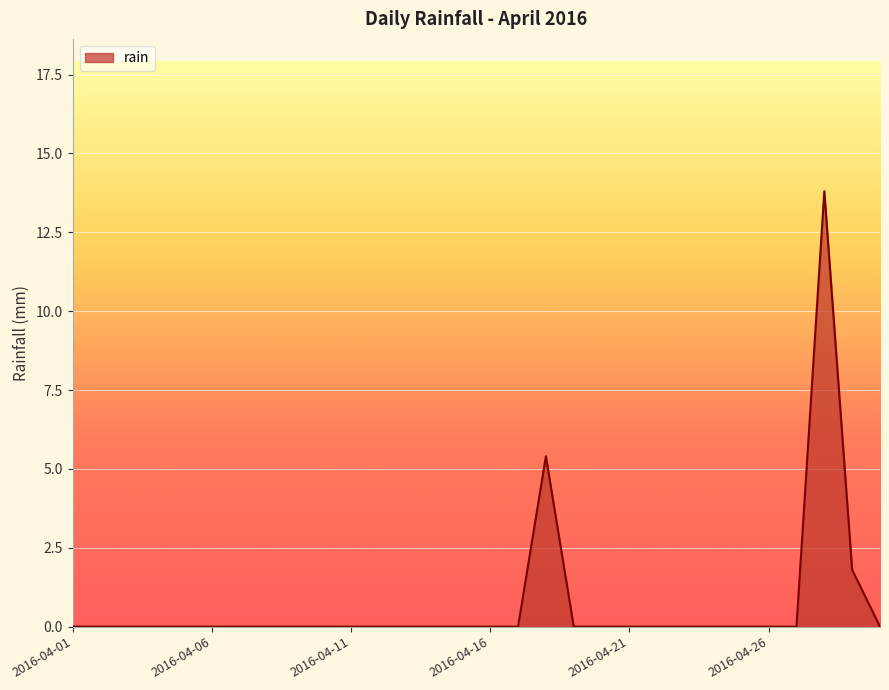

What is the maximum value shown in the chart?

13.8